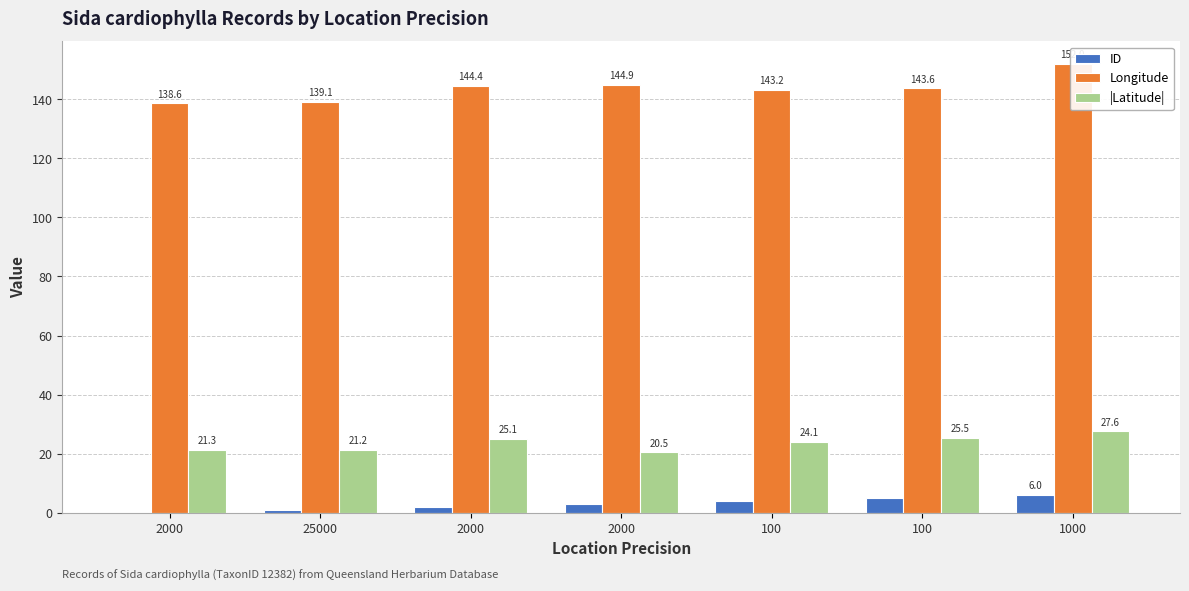

What is the minimum value for |Latitude|?

20.5